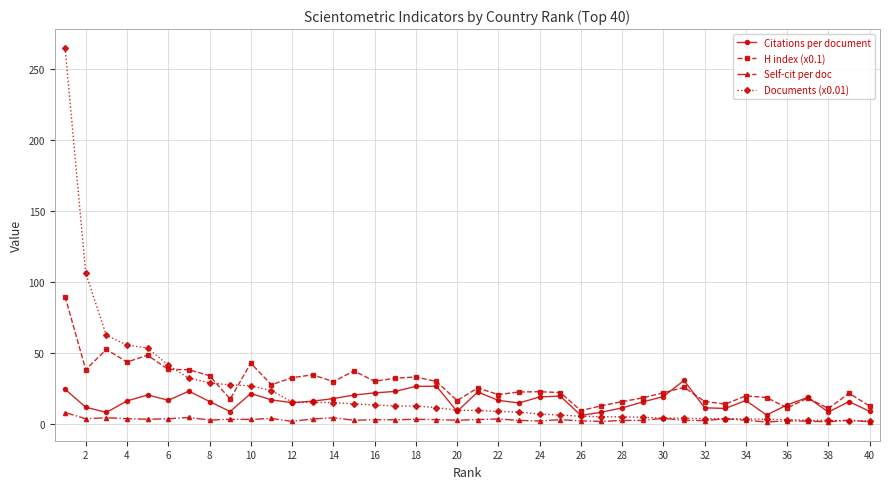

At how many categories does at least one series exceed 139?

1